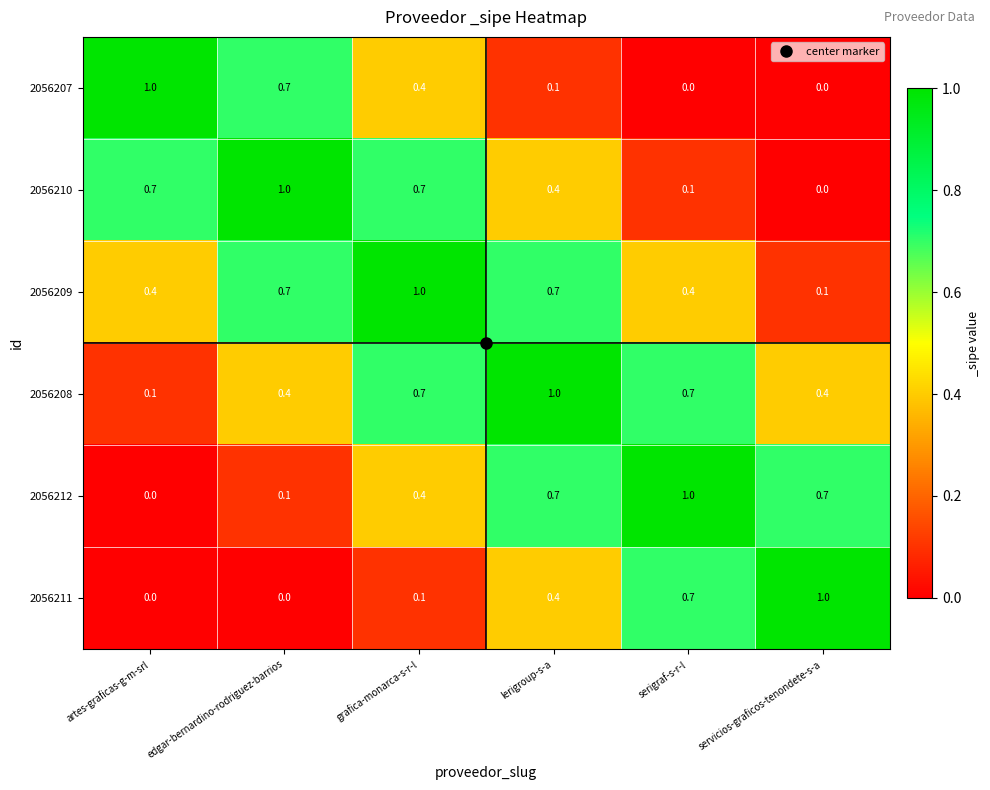

What is the difference between the highest and lowest values at lerigroup-s-a?

0.9